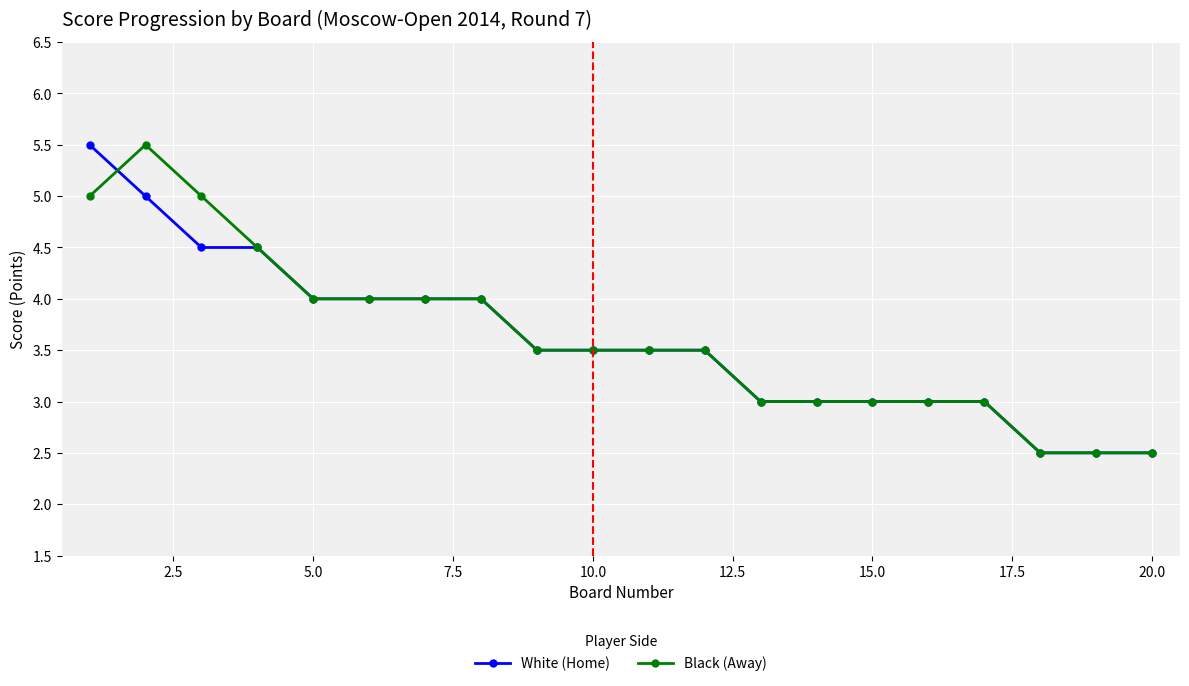

What is the value of the White (Home) point at the 9th from the left?

3.5